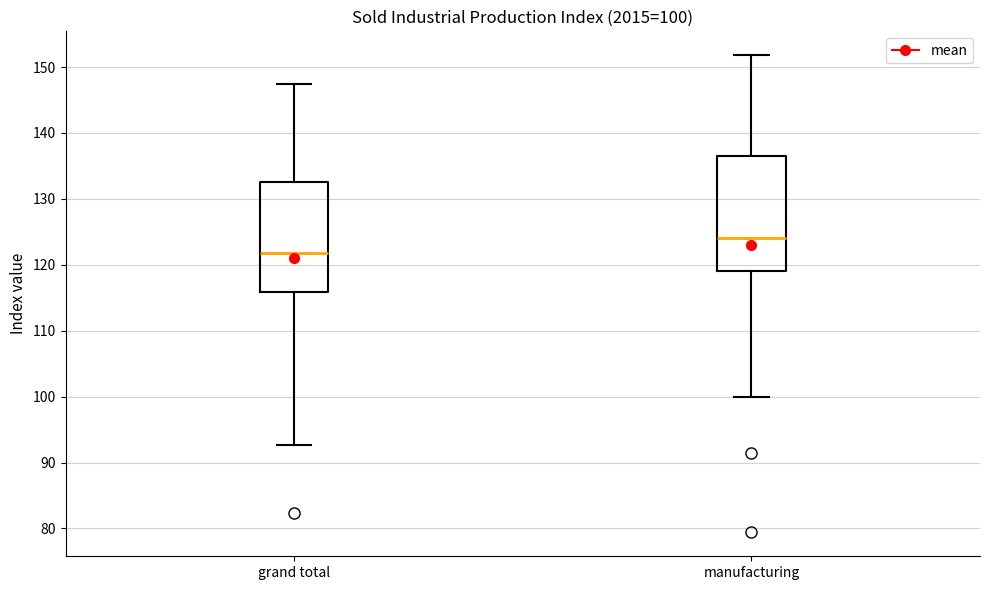

Which box's median line is the highest?

manufacturing